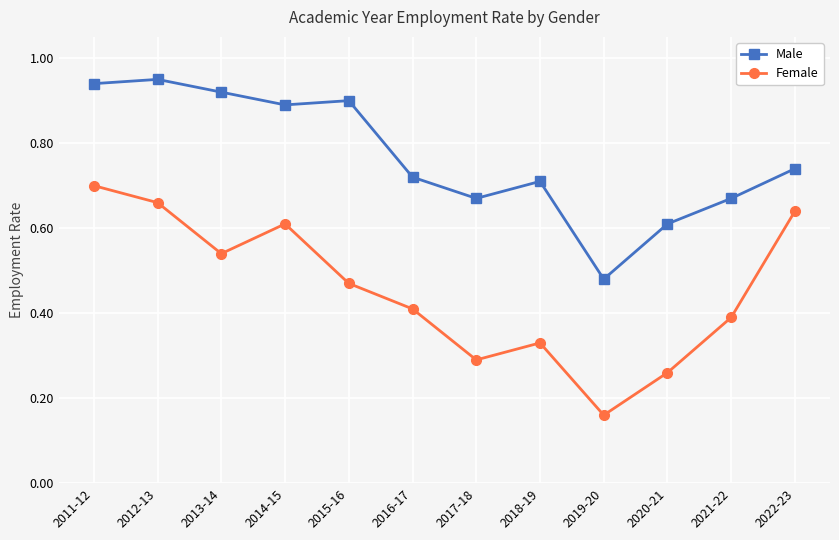

What is the total value across all series at 2016-17?

1.1